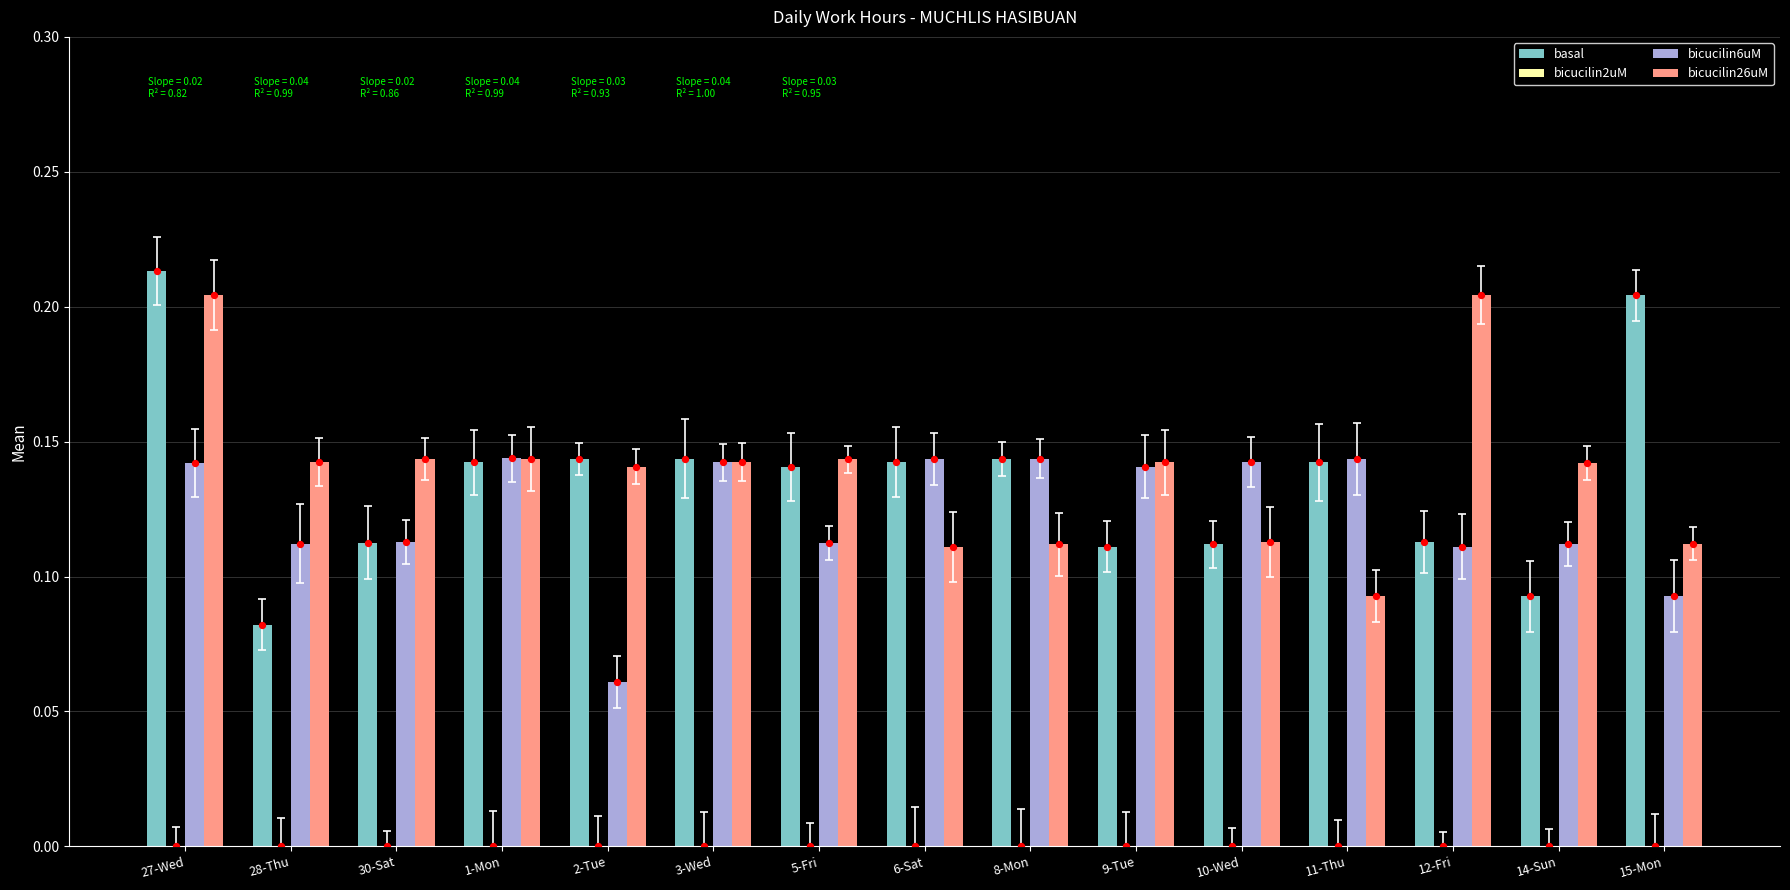

Which series reaches the minimum Y coordinate?

bicucilin2uM